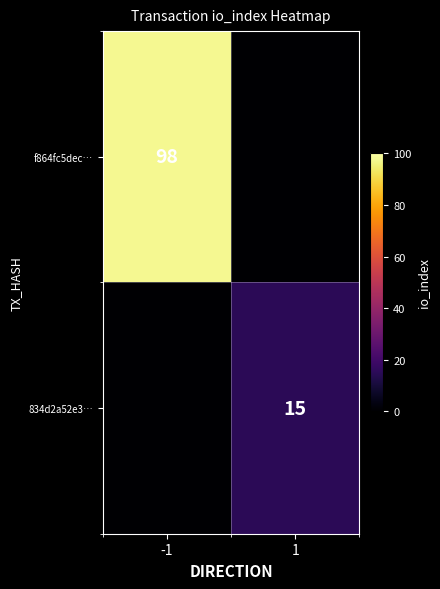

True or false: 834d2a52e3… has a value of 20 at 1.

False